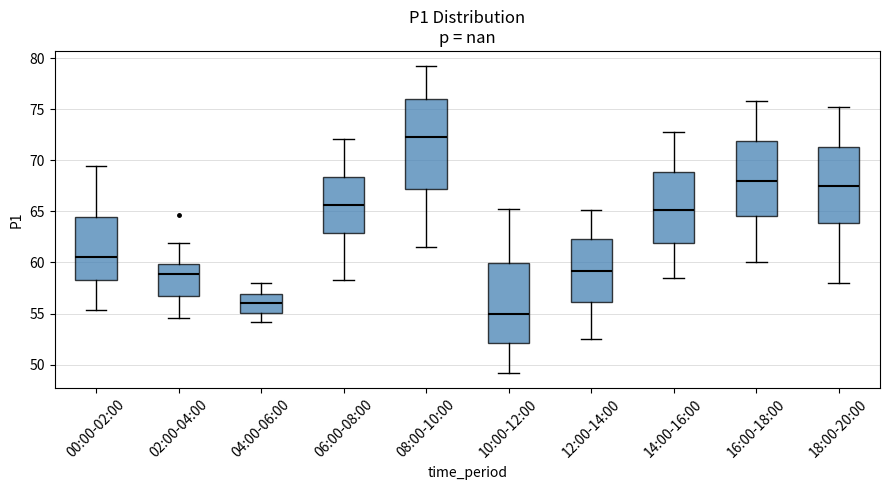

Where does the upper whisker of the box for 14:00-16:00 end on the y-axis? The values are not printed on the chart, so give them approximately, as read against the axis.

73.0